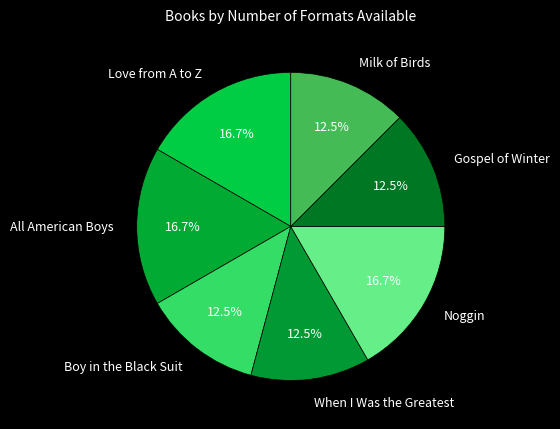

What is the ratio of the value at Boy in the Black Suit to the value at Milk of Birds?

1.0